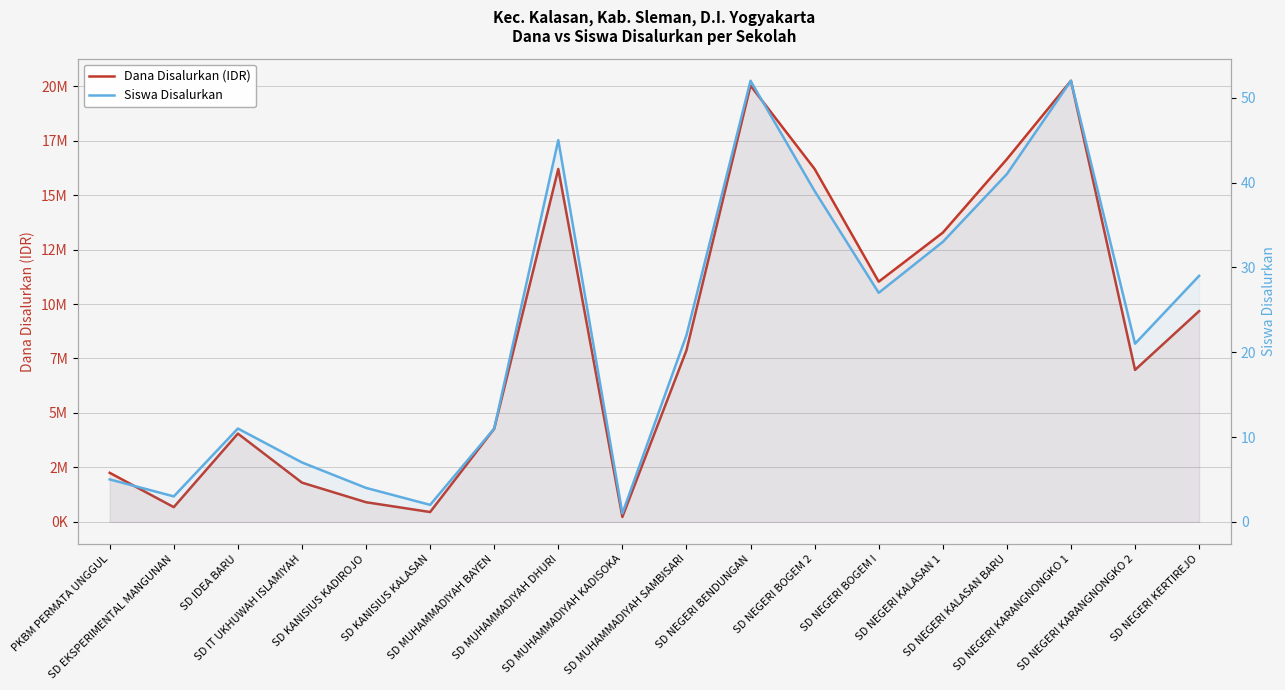

At SD NEGERI KALASAN BARU, list the series in order from smallest to largest.

Siswa Disalurkan, Dana Disalurkan (IDR)